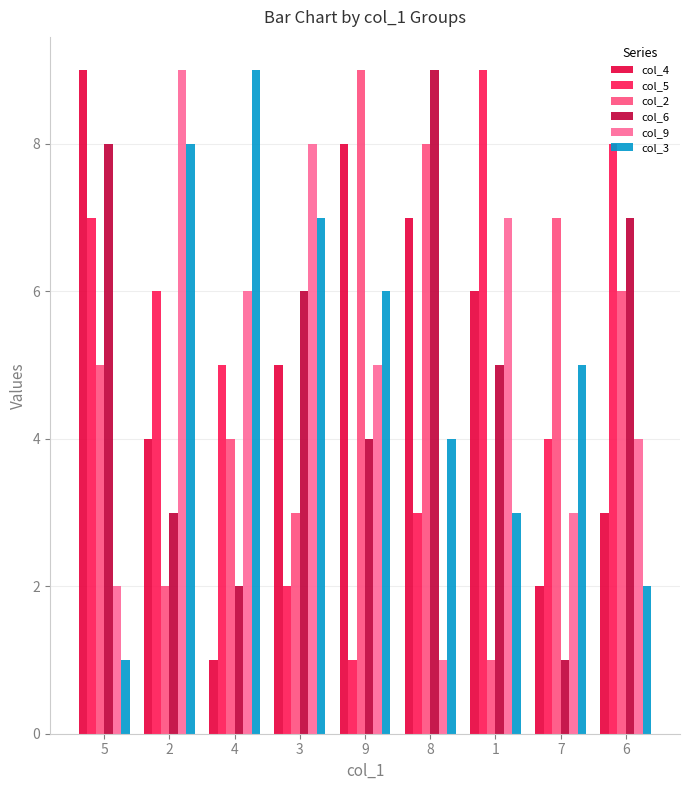

What is the label of the 1st bar from the right?

6